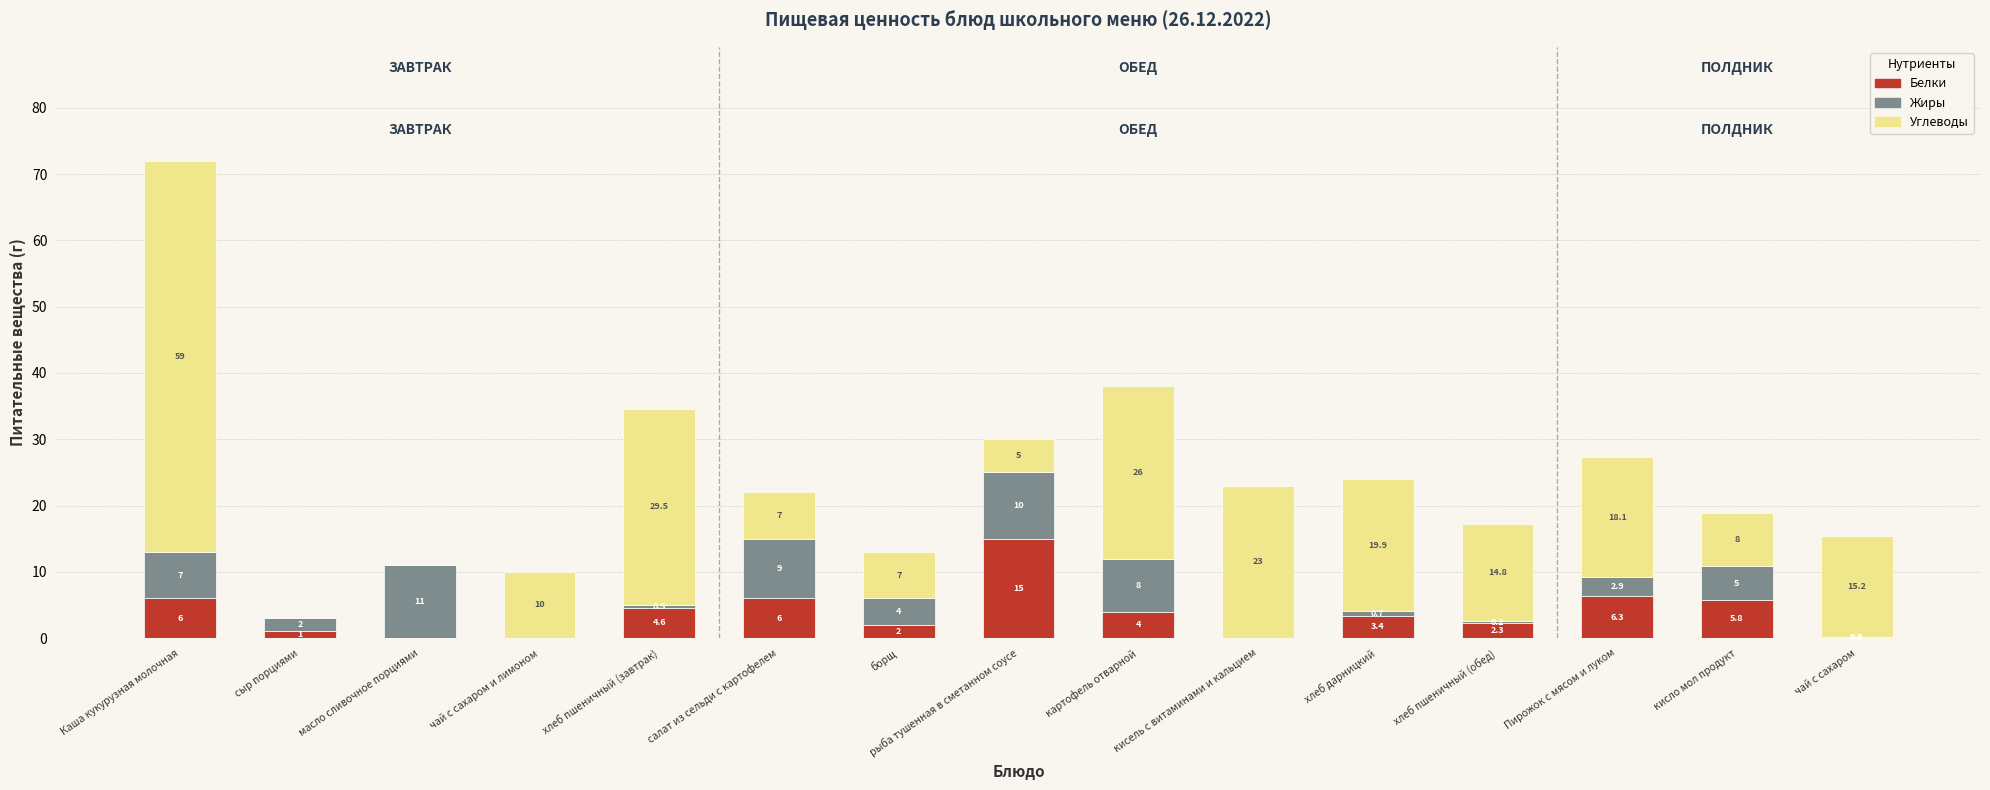

At which category is the sum across all series the highest?

Каша кукурузная молочная